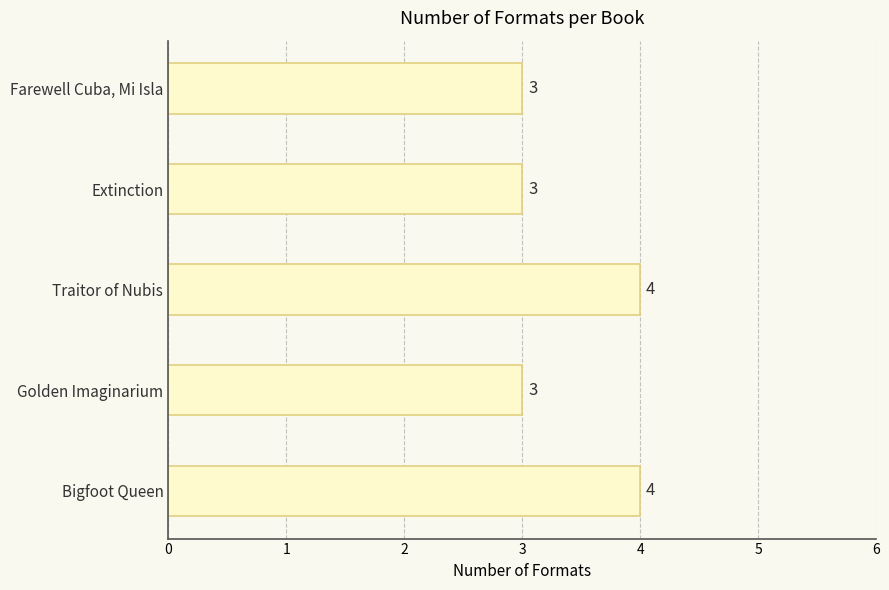

Reading bottom to top, extract all data points from this chart.

4	3	4	3	3